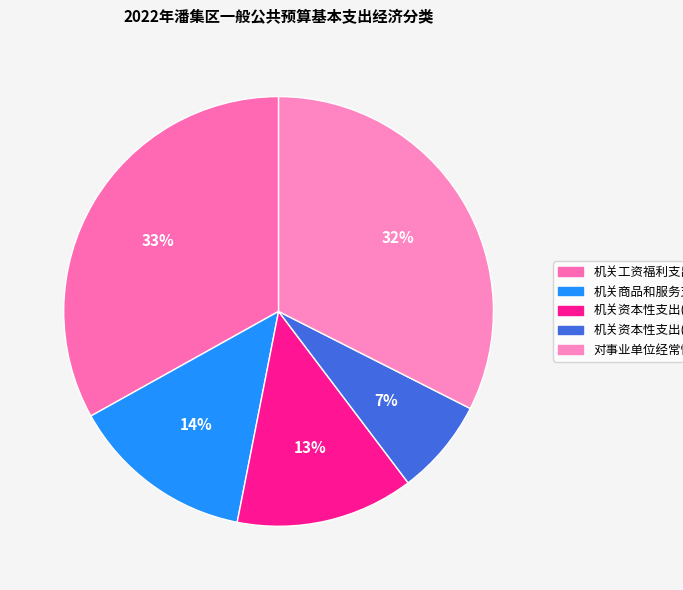

What is the ratio of the value at 机关商品和服务支出 to the value at 机关工资福利支出?

0.4